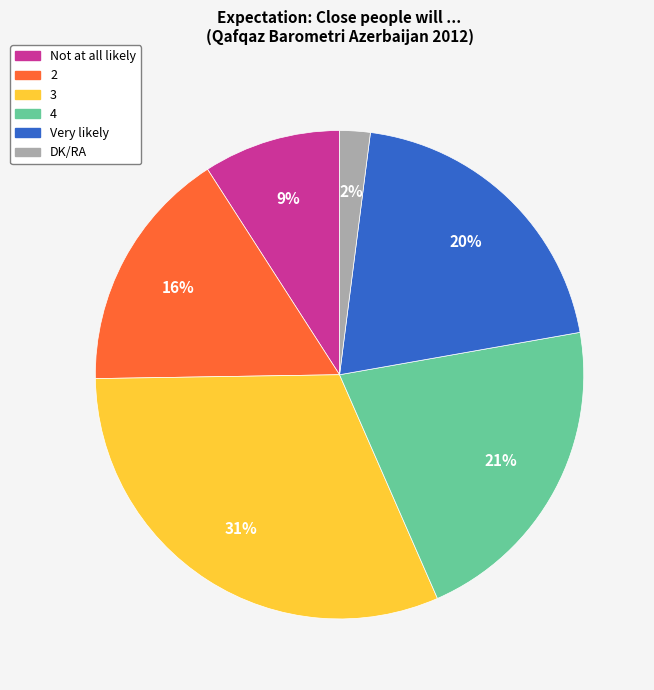

Rank the categories by value from highest to lowest.

3, 4, Very likely, 2, Not at all likely, DK/RA